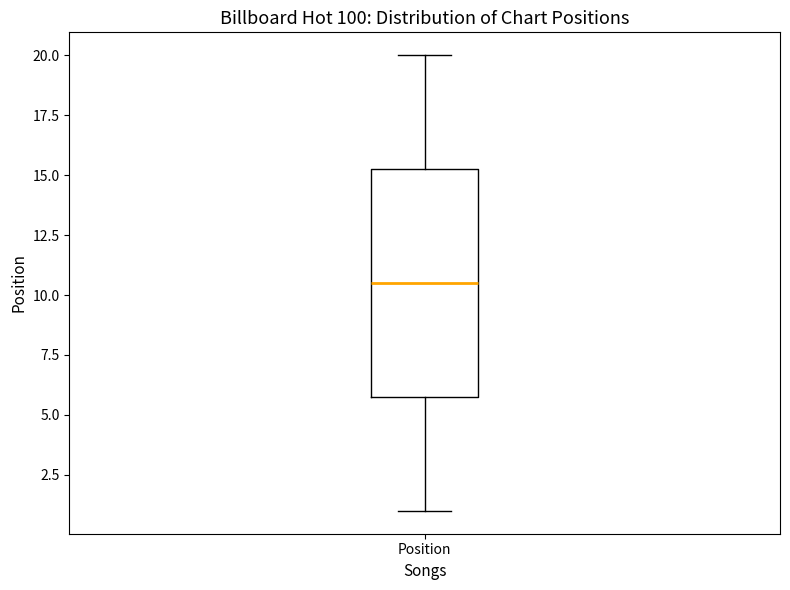

Transcribe this box plot: give where the median line is, the range the box spans, and where the two whiskers end, as read against the y-axis. The values are not printed on the chart, so give them approximately, as read against the axis.

median 10.5, box 6.0 to 15.5, whiskers 1.0 to 20.0